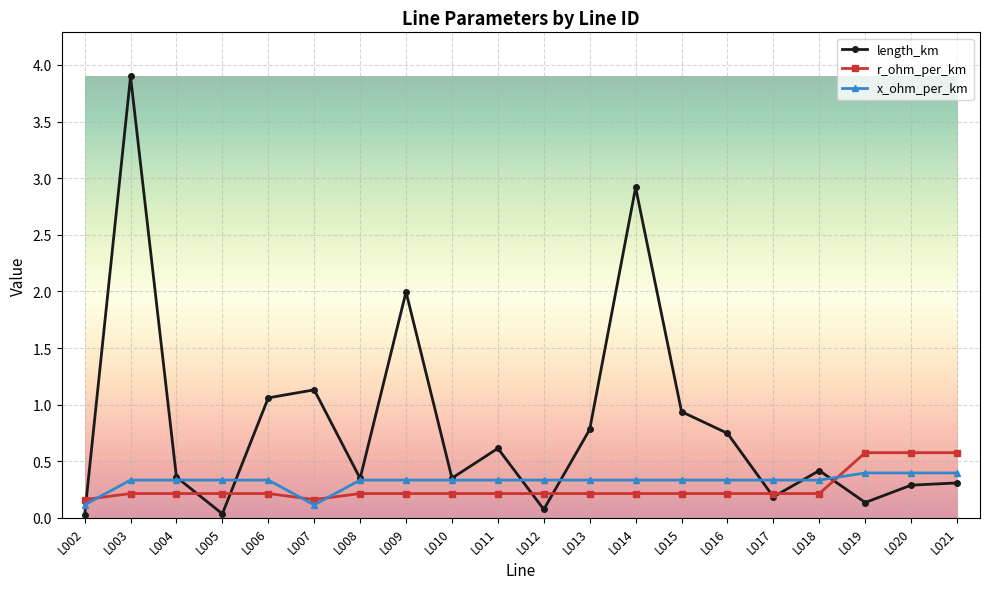

Between which two adjacent categories do x_ohm_per_km and length_km first intersect?

L002 and L003